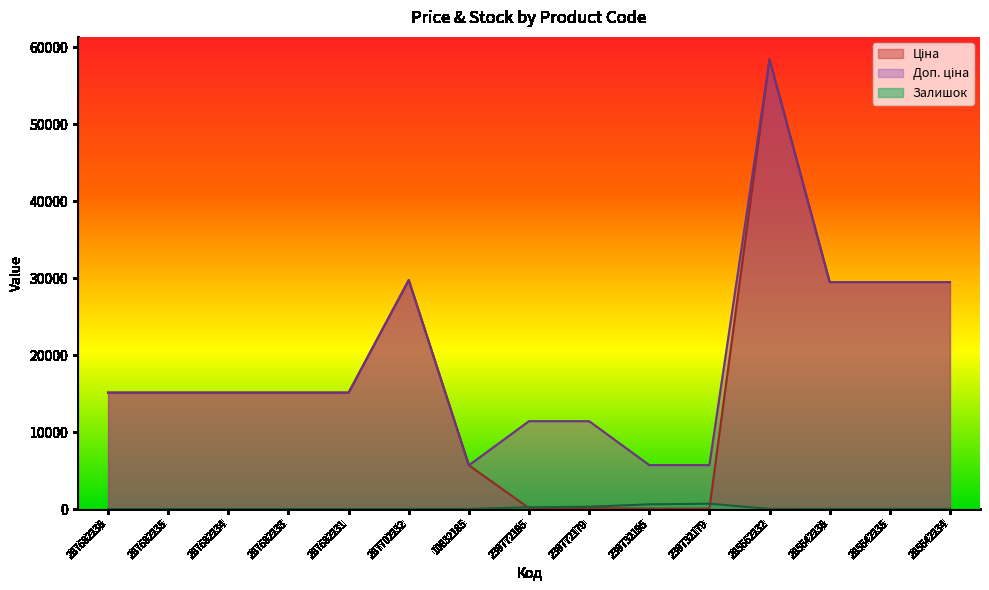

Count the number of categories in the chart.

15